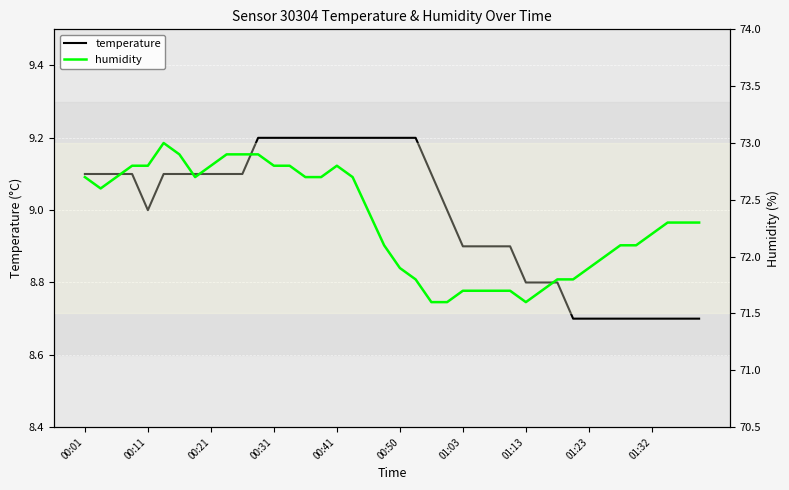

How many values in the humidity series are below 72?

13